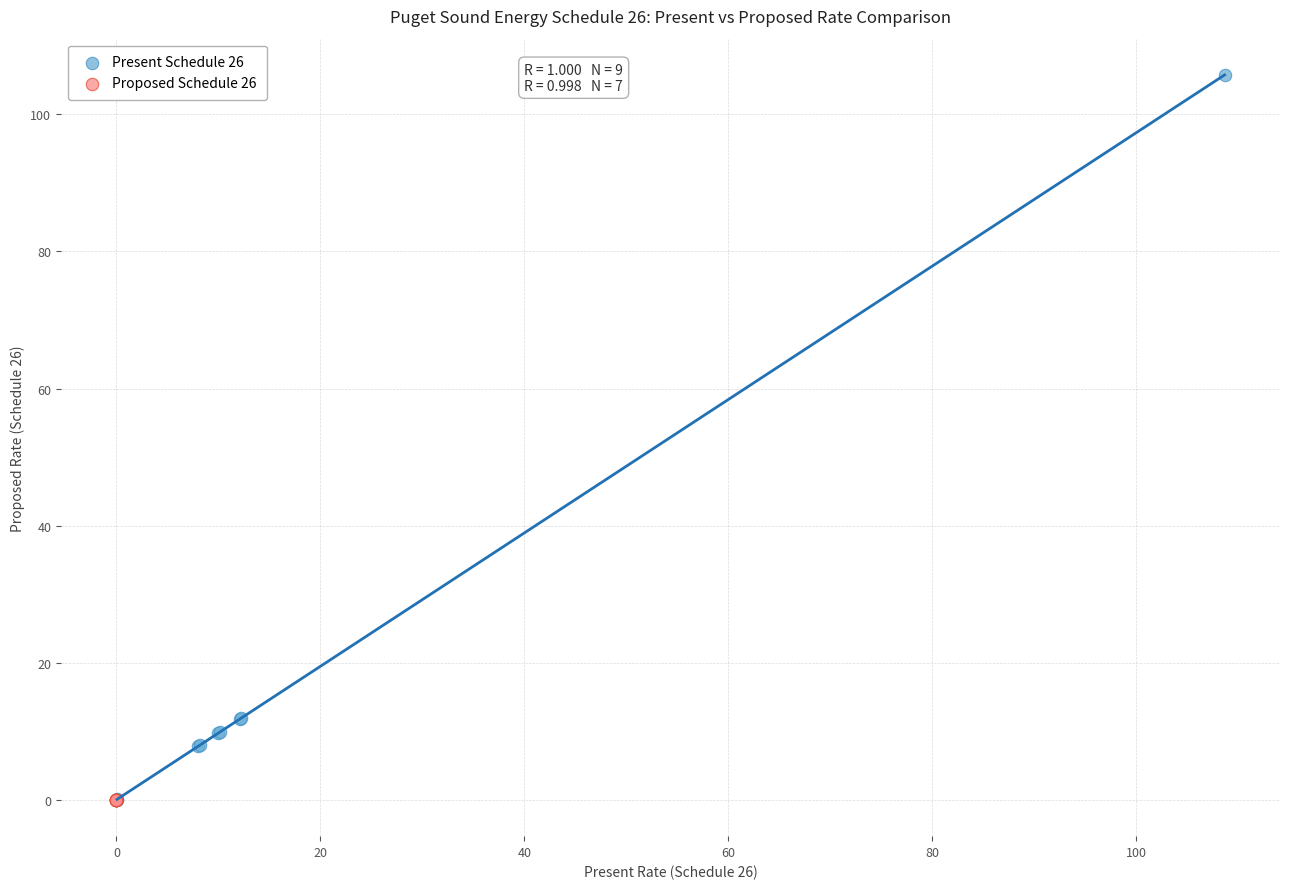

What are all the series names shown in the legend?

Present Schedule 26, Proposed Schedule 26